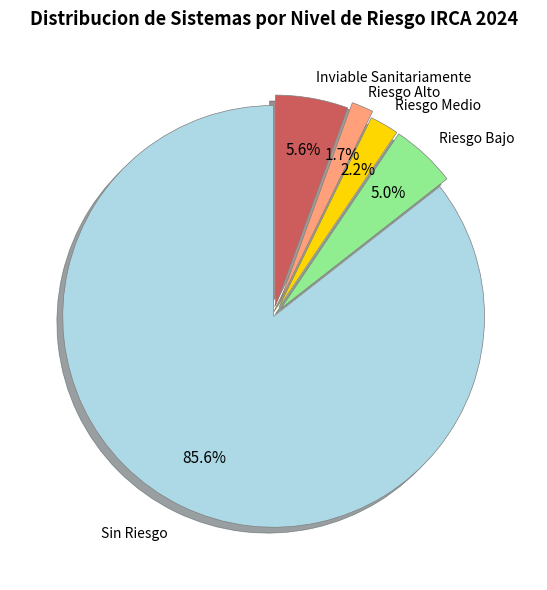

Between Riesgo Bajo and Riesgo Alto, which is larger?

Riesgo Bajo